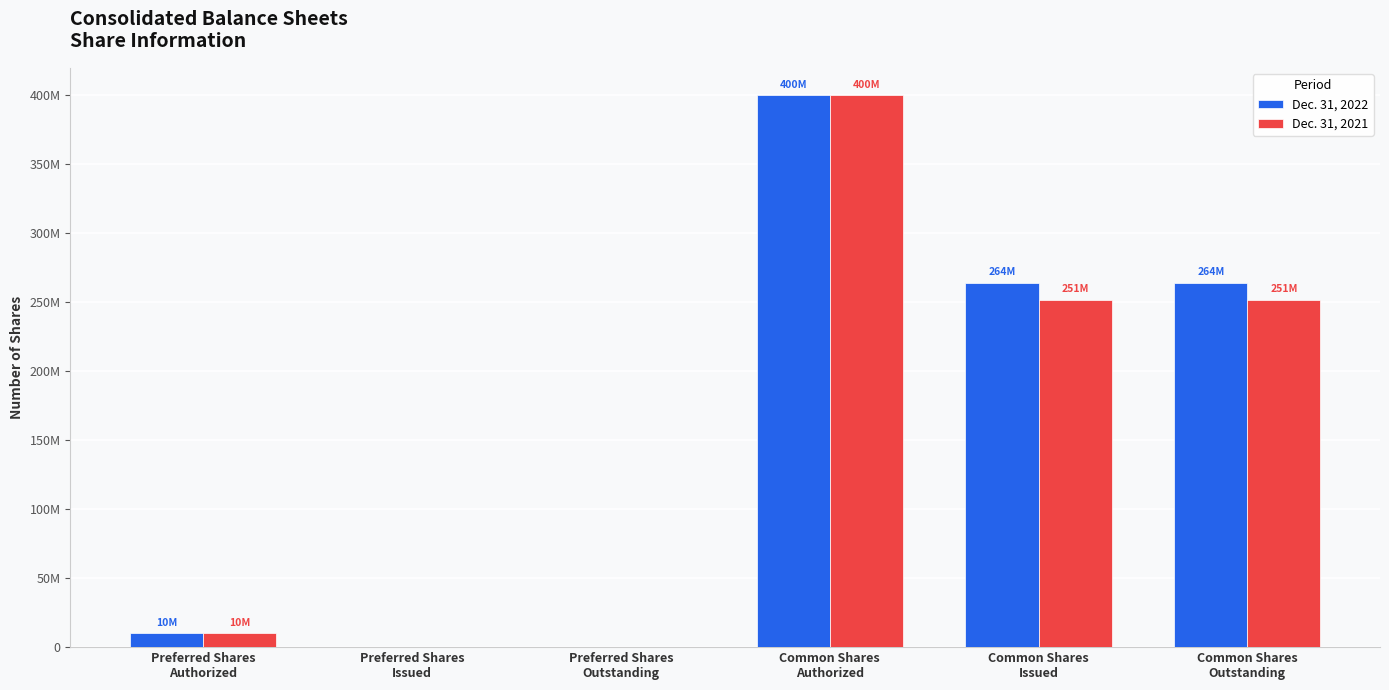

What are all the series names shown in the legend?

Dec. 31, 2022, Dec. 31, 2021